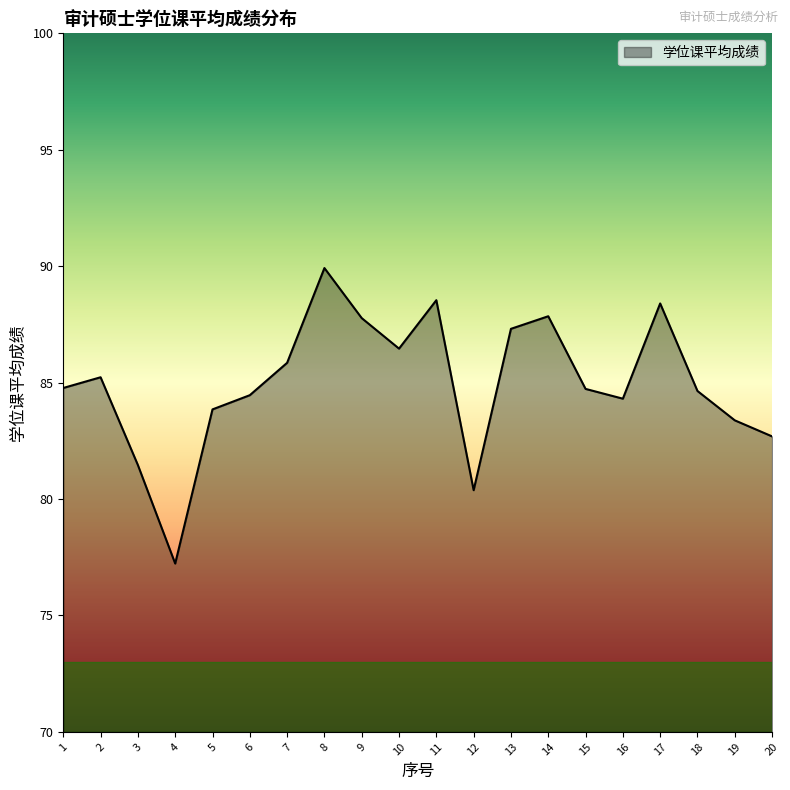

Does the chart display data point markers on the line(s)?

No